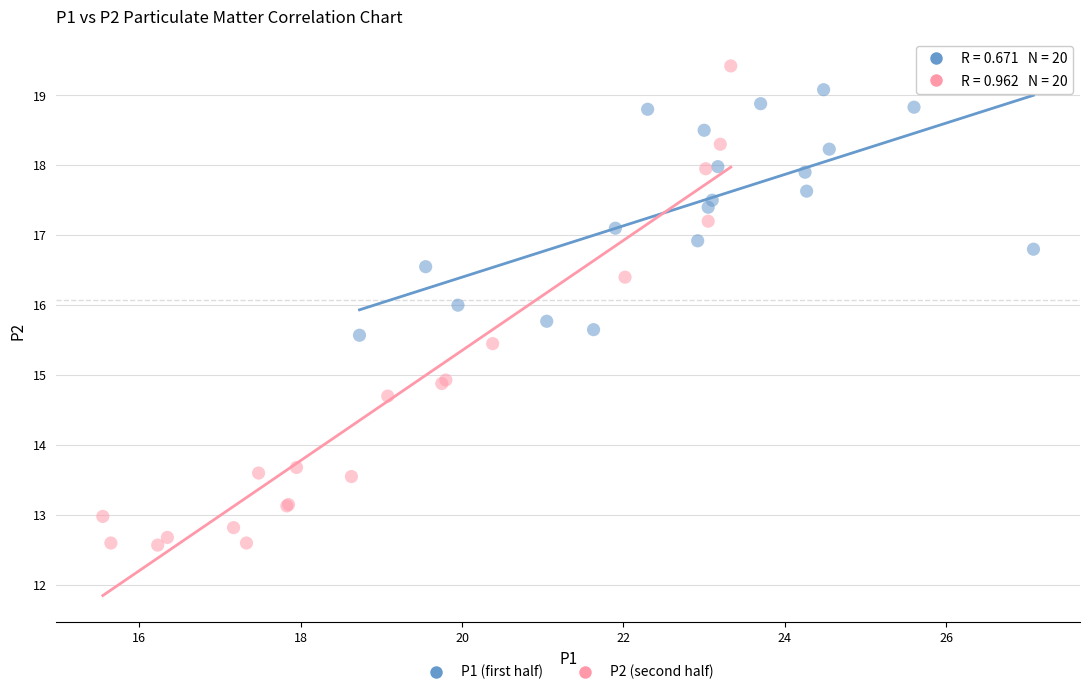

Which series has the widest spread of Y values?

P2 (second half)